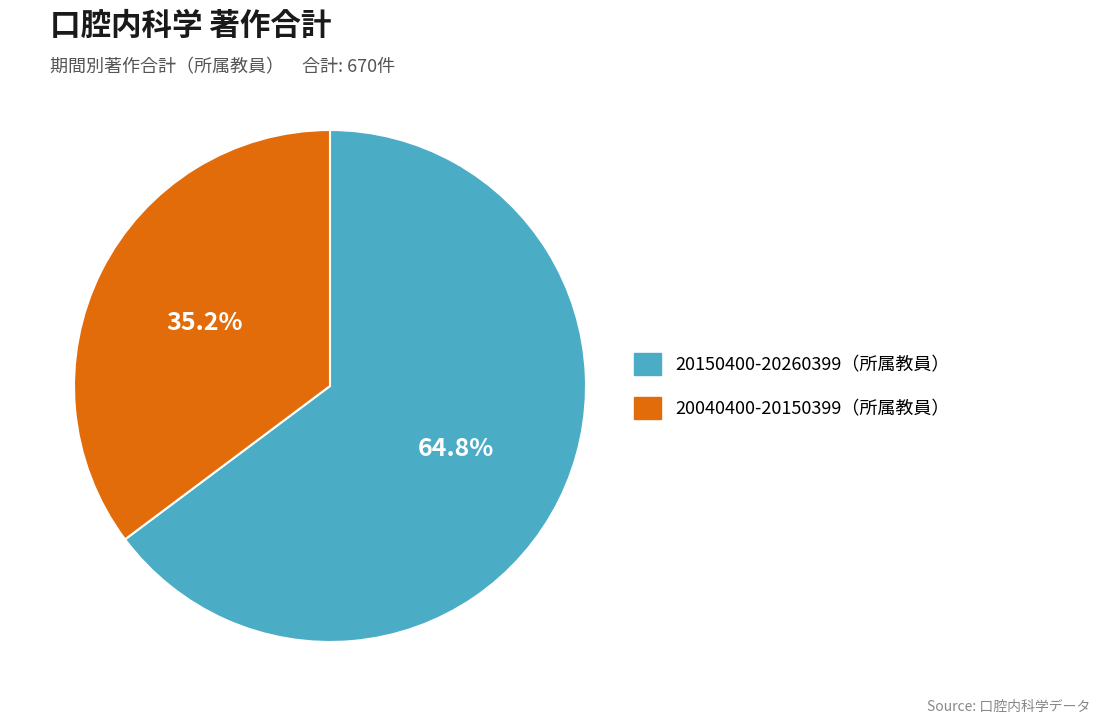

Does any single category account for the majority?

Yes